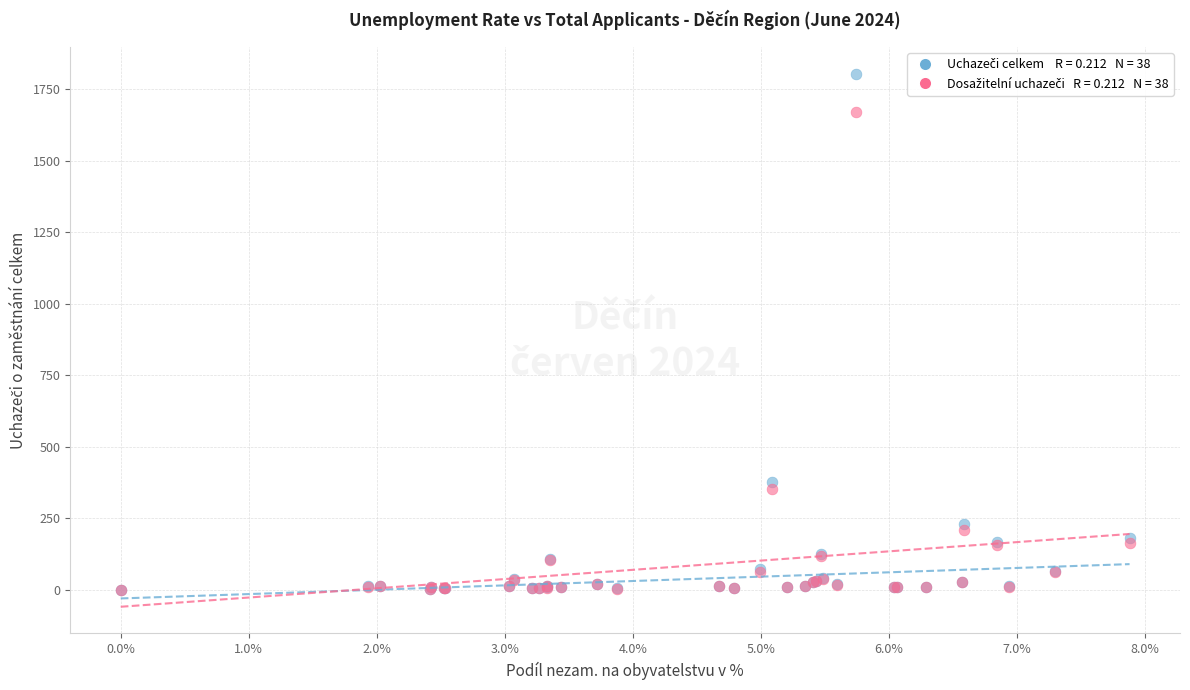

Across all series, what Y value is closest to 902?

377